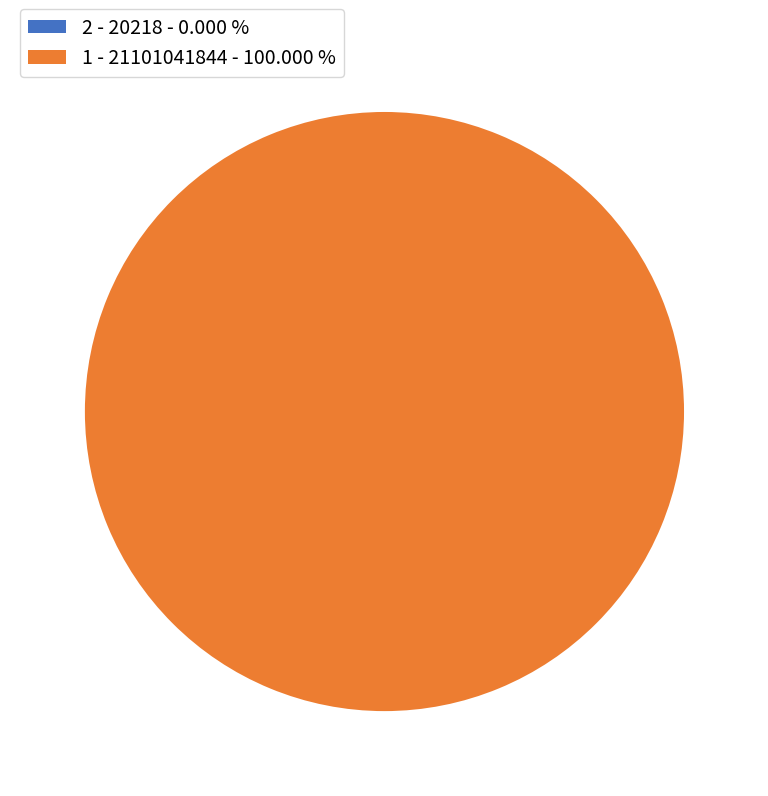

Does any single category account for the majority?

Yes